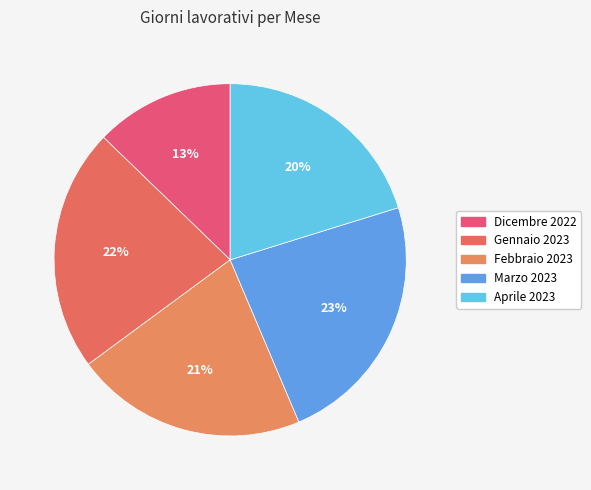

How many slices are in this pie chart?

5